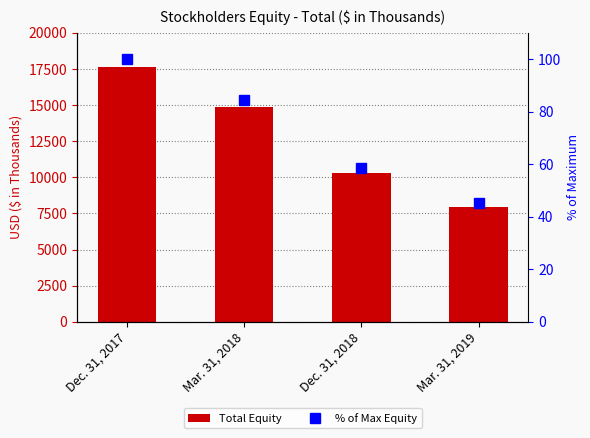

What is the value of the Total Equity bar at the 1st from the left?

17627.0